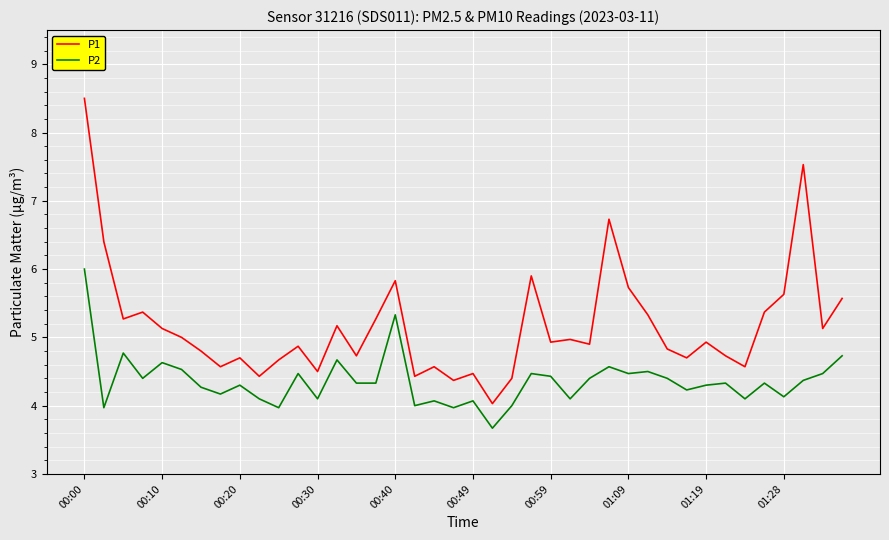

Rank the series by their maximum value, from lowest to highest.

P2, P1